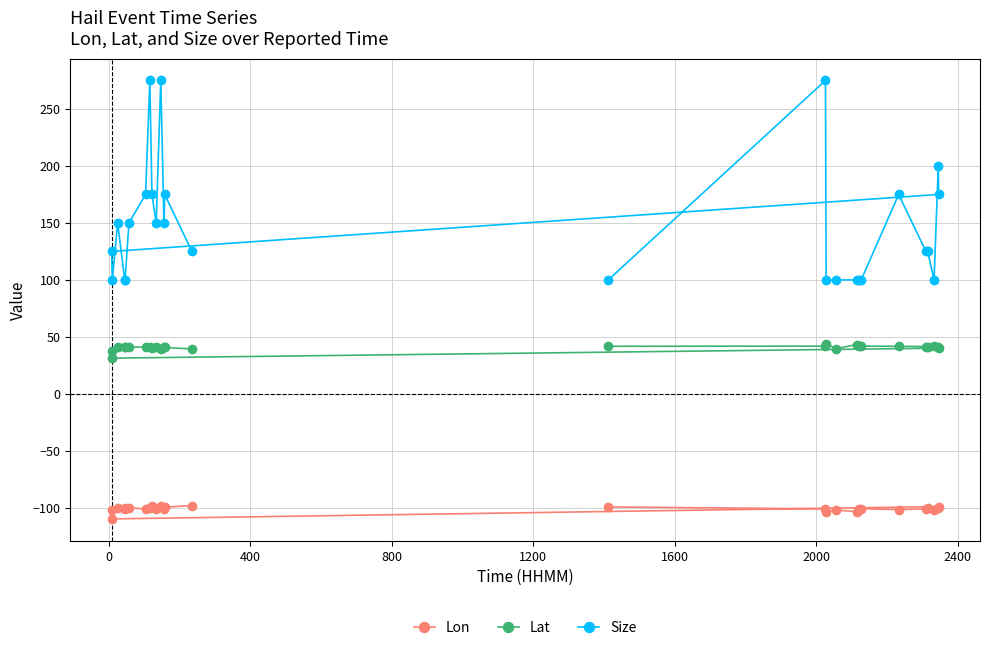

What is the sum of all Lon values?

-2723.0